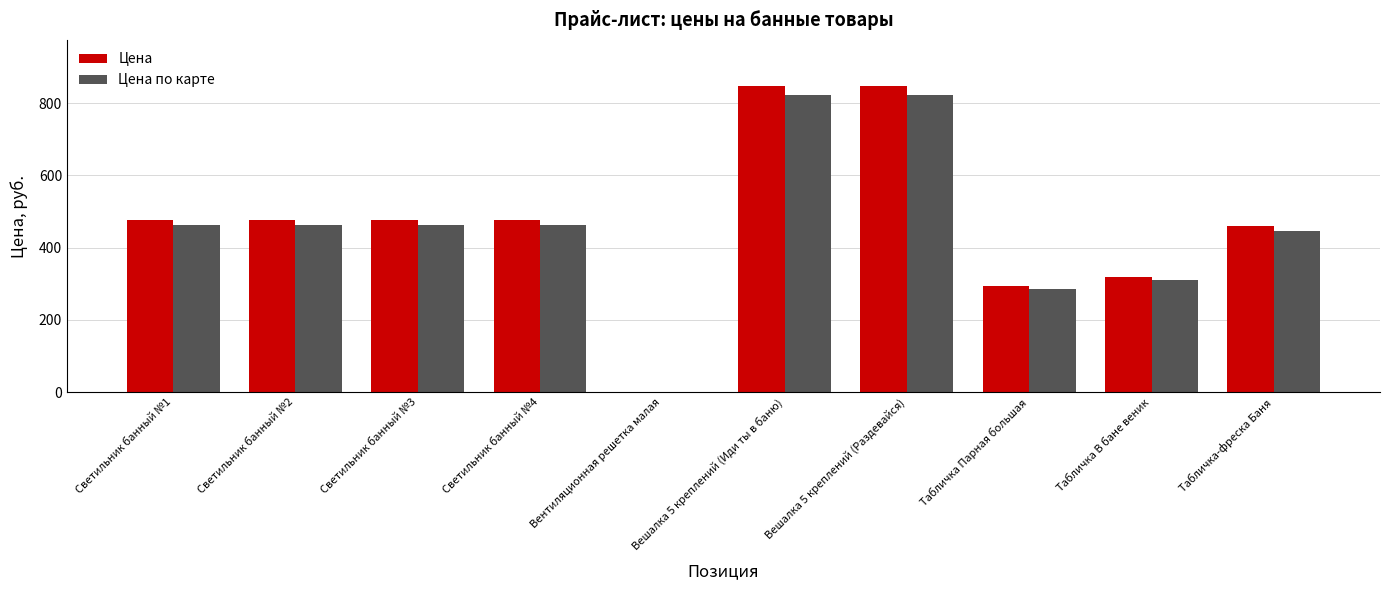

What is the highest value of the Цена по карте series?

823